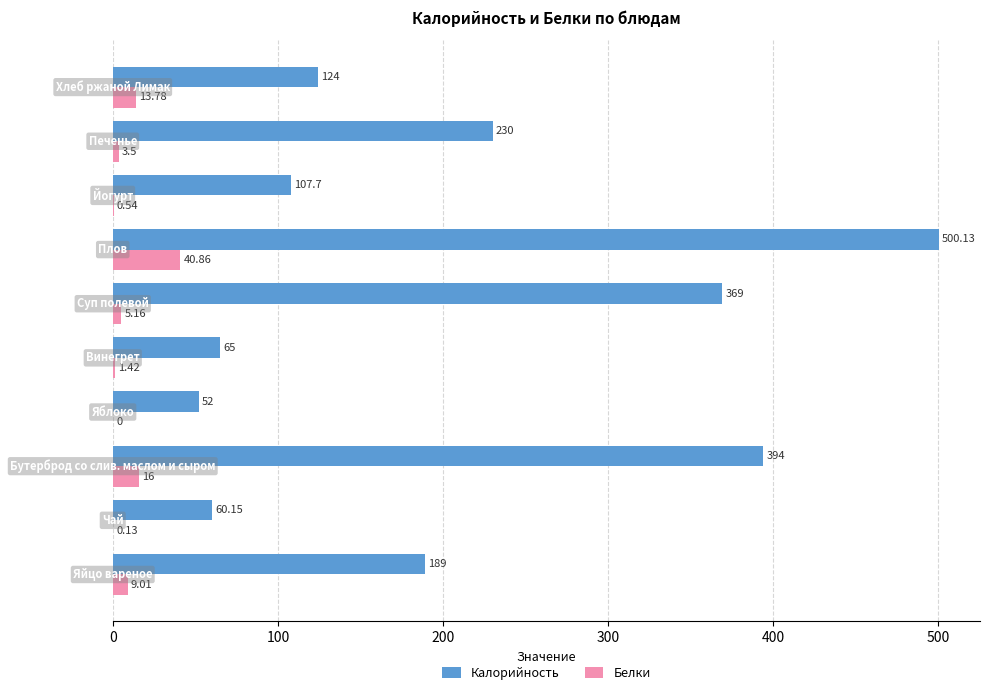

Which series has the largest total across all categories?

Калорийность